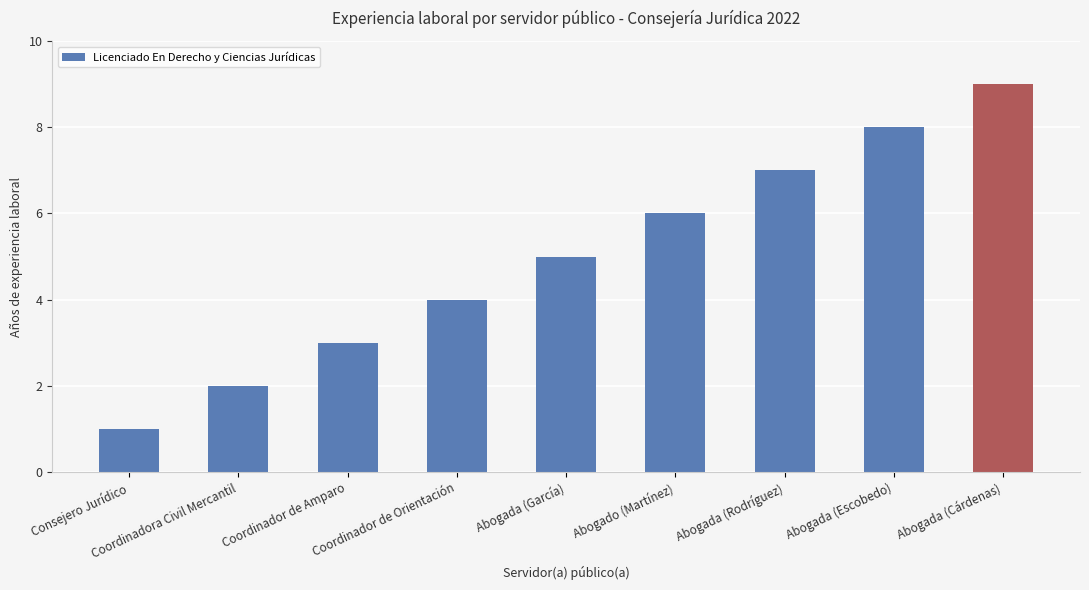

What position from the left is Coordinadora Civil Mercantil?

2